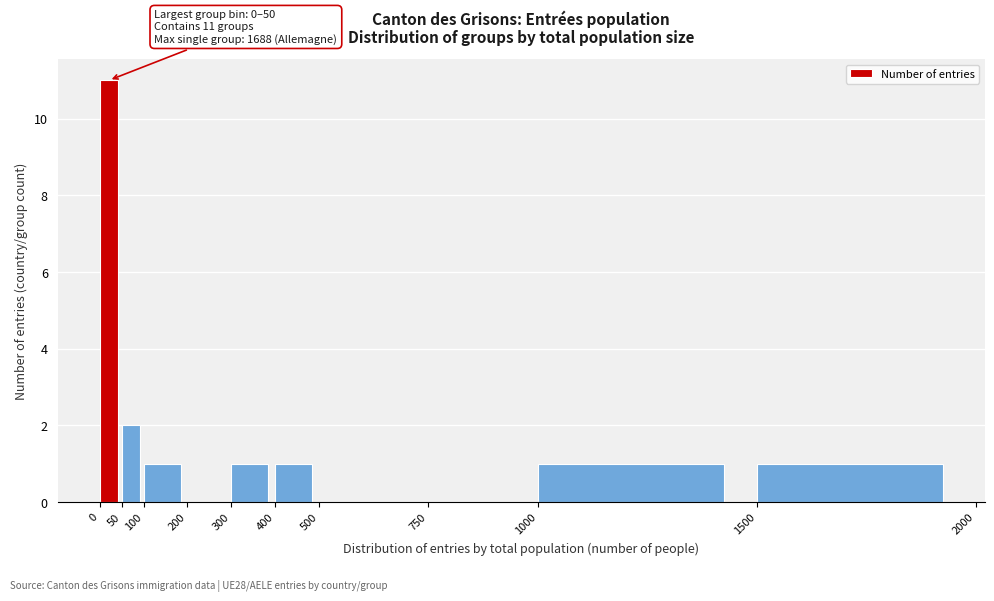

Which range on the x-axis has the tallest bar?

0 to 50